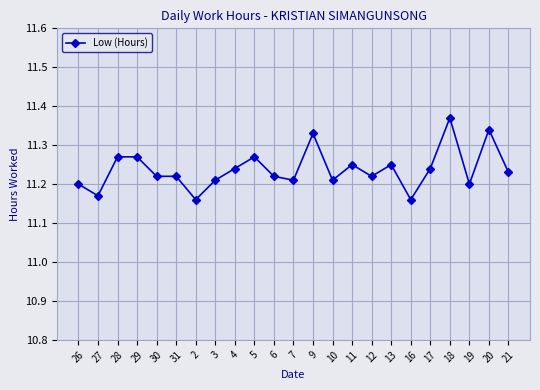

The value at 11 is 11.2. True or false?

True